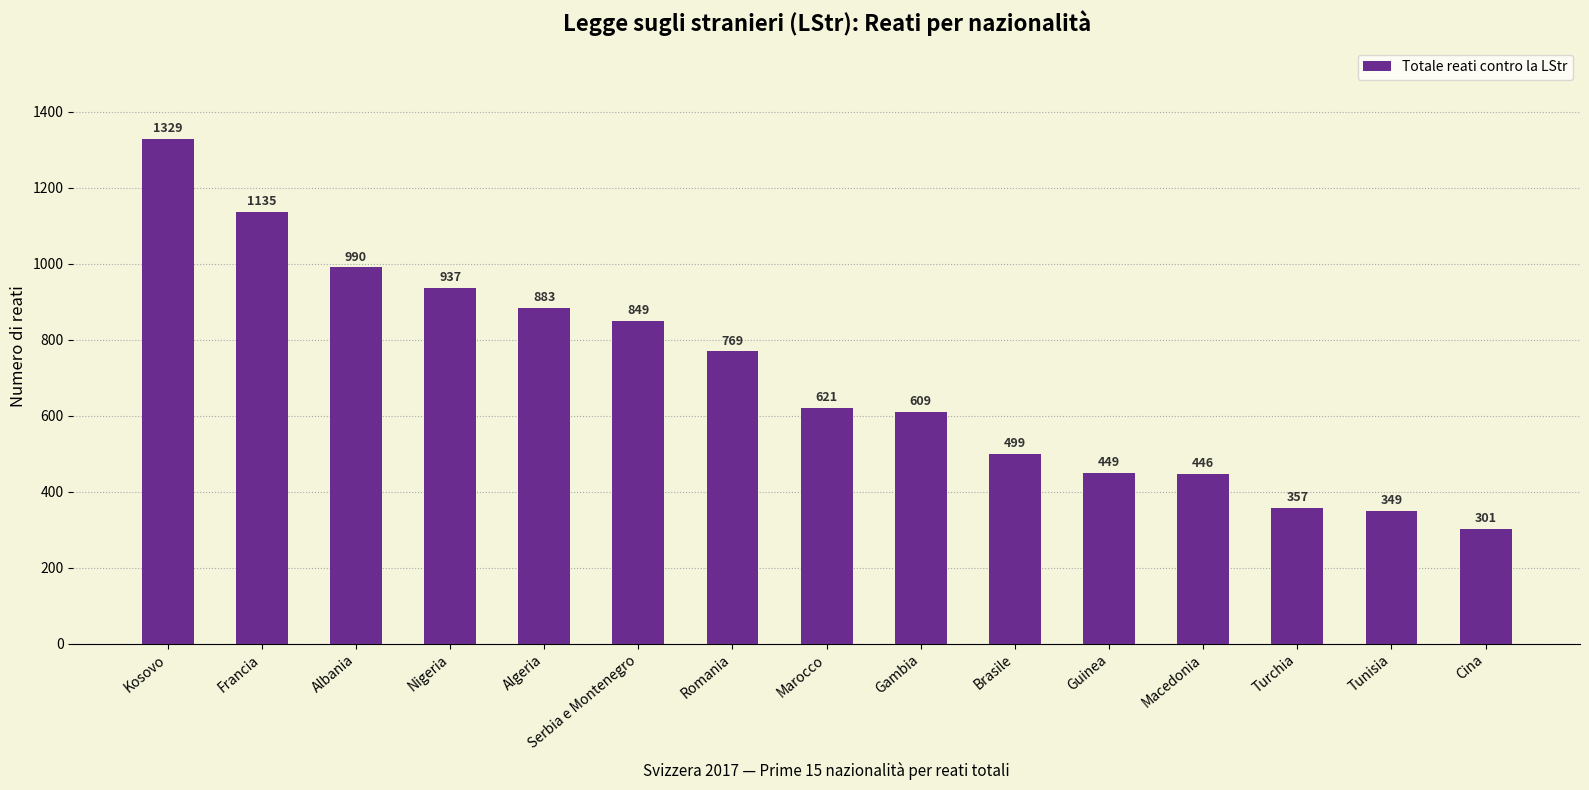

Reading left to right, transcribe all the data shown in this chart.

1329	1135	990	937	883	849	769	621	609	499	449	446	357	349	301